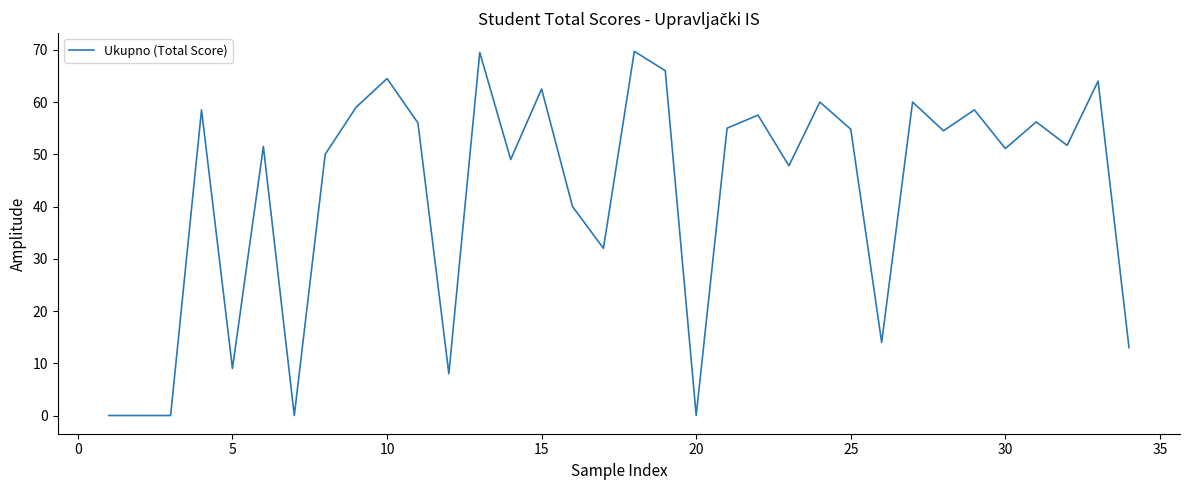

What is the difference between the maximum and minimum values?

69.7